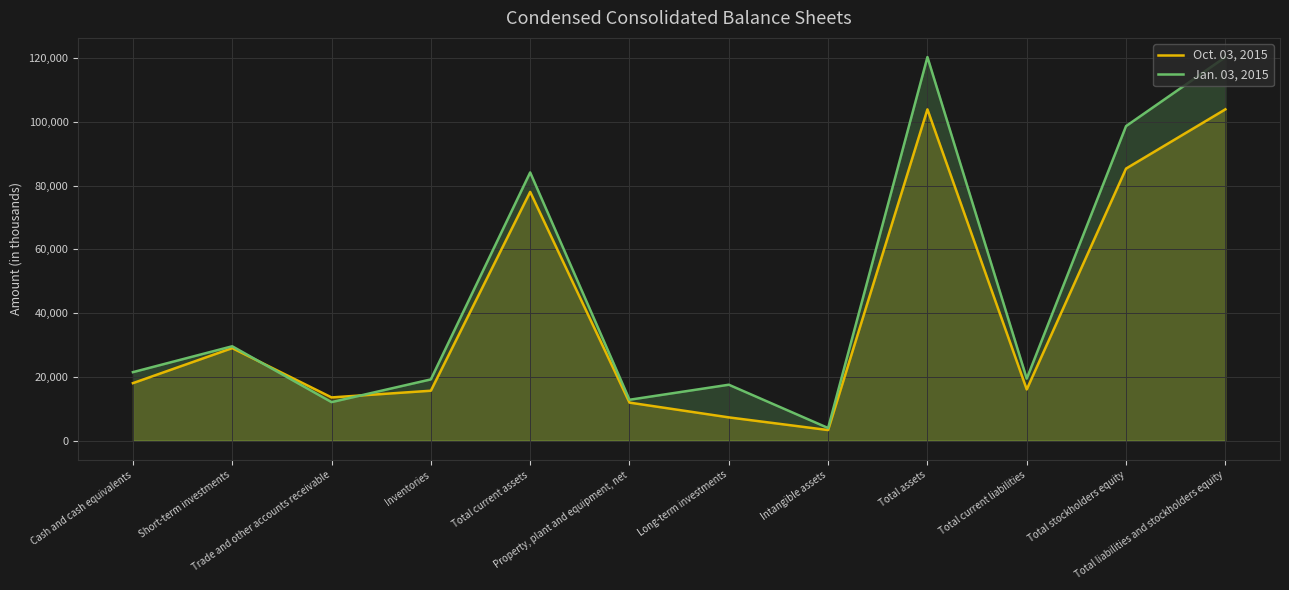

The value of Oct. 03, 2015 at Trade and other accounts receivable is 13558. True or false?

True